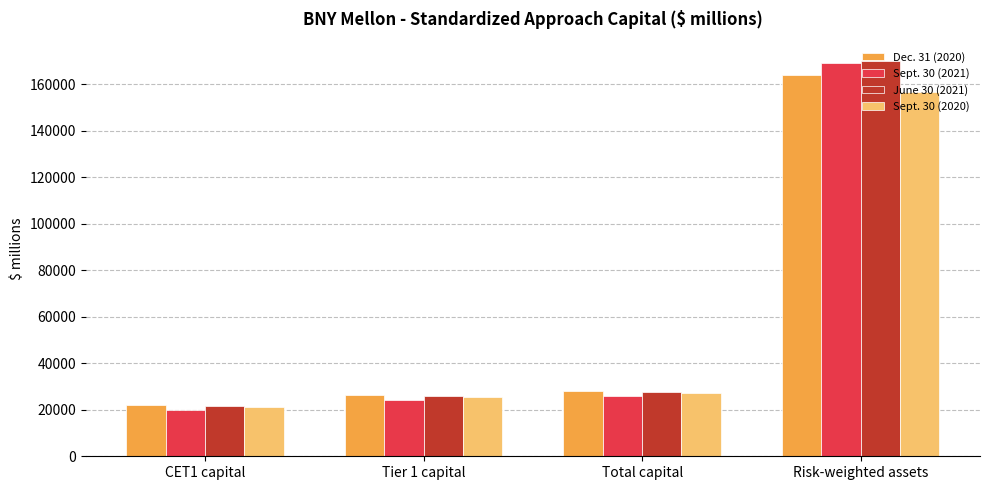

What position from the right is CET1 capital?

4